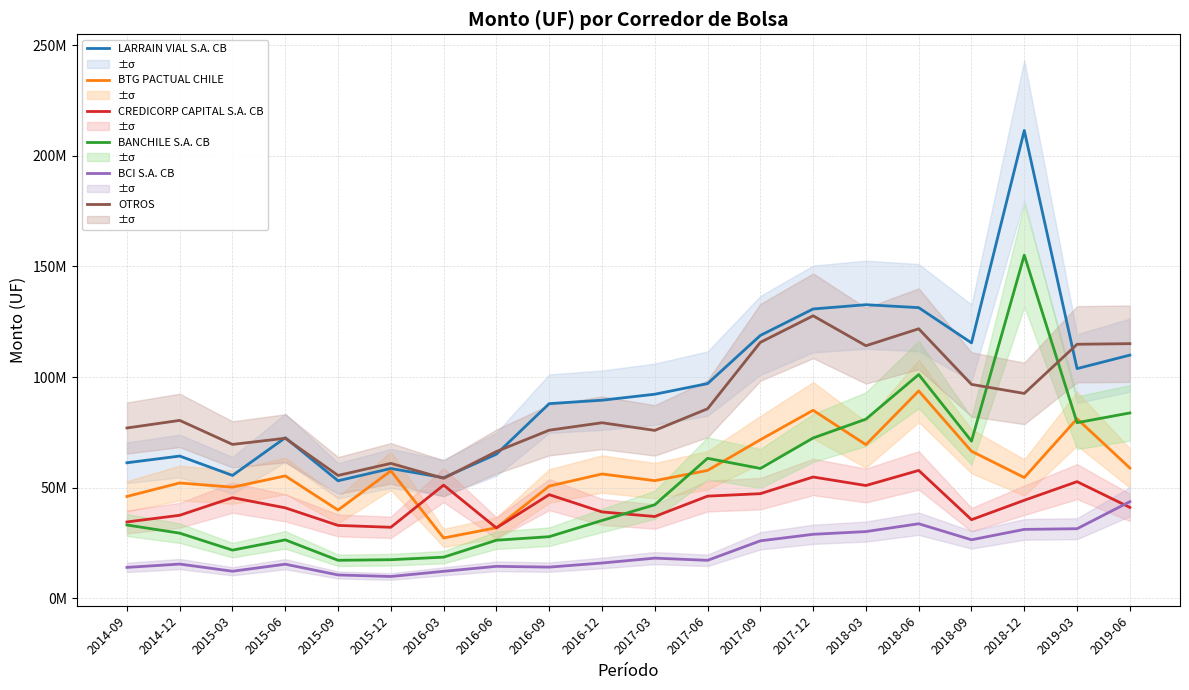

Between 2014-12 and 2018-03, which series saw the biggest shift?

LARRAIN VIAL S.A. CB